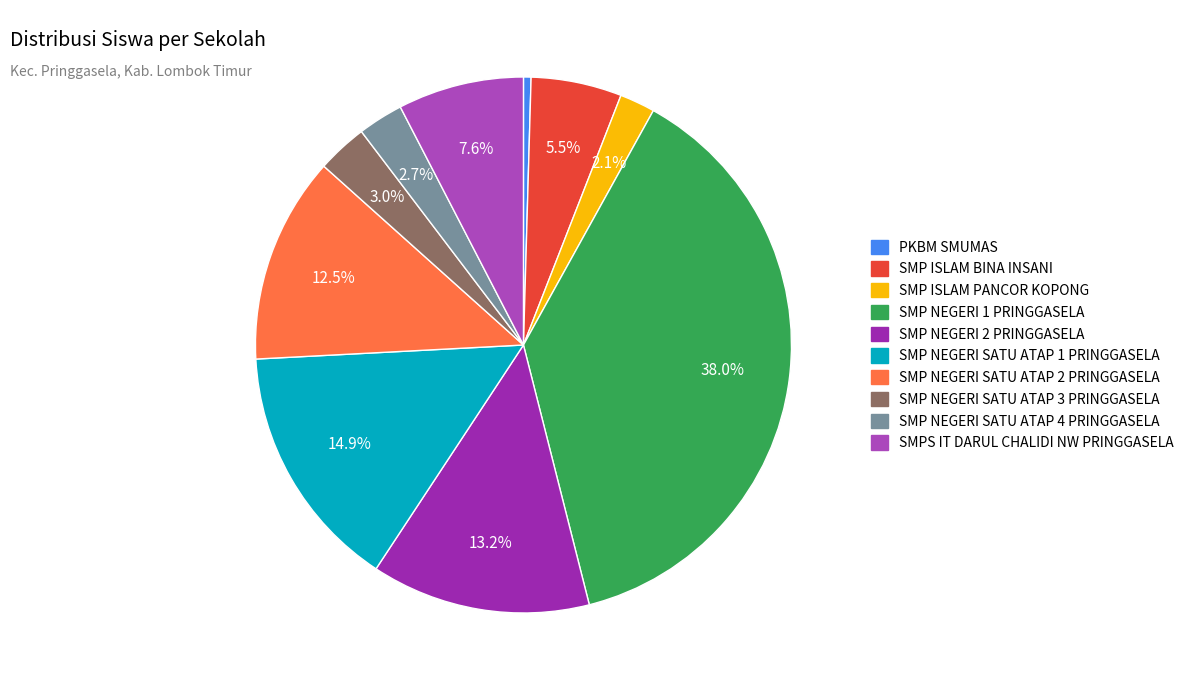

True or false: SMP ISLAM BINA INSANI accounts for 20% of the total.

False